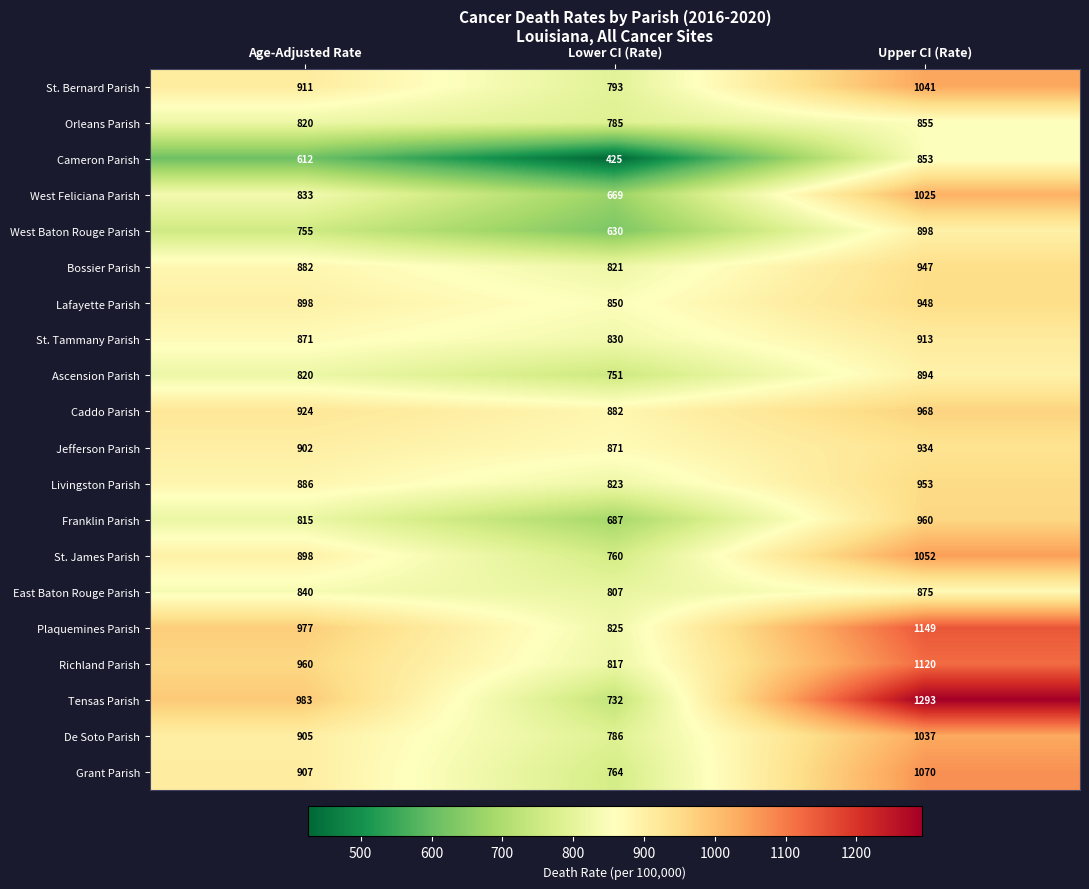

What is the minimum value shown in the chart?

425